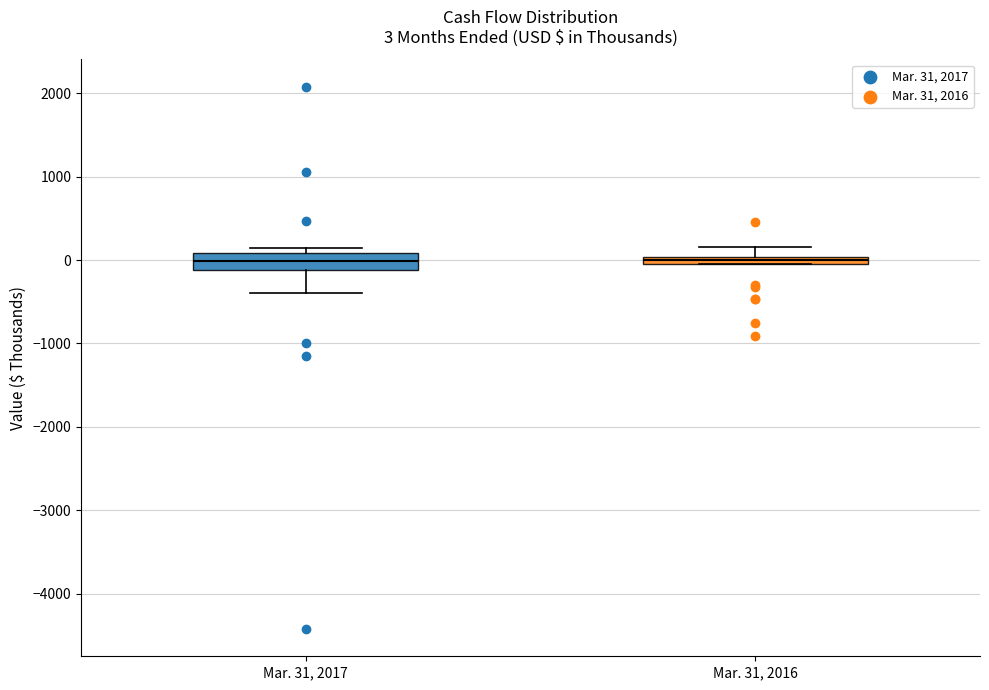

Which box is the tallest, from its lower edge to its upper edge?

Mar. 31, 2017